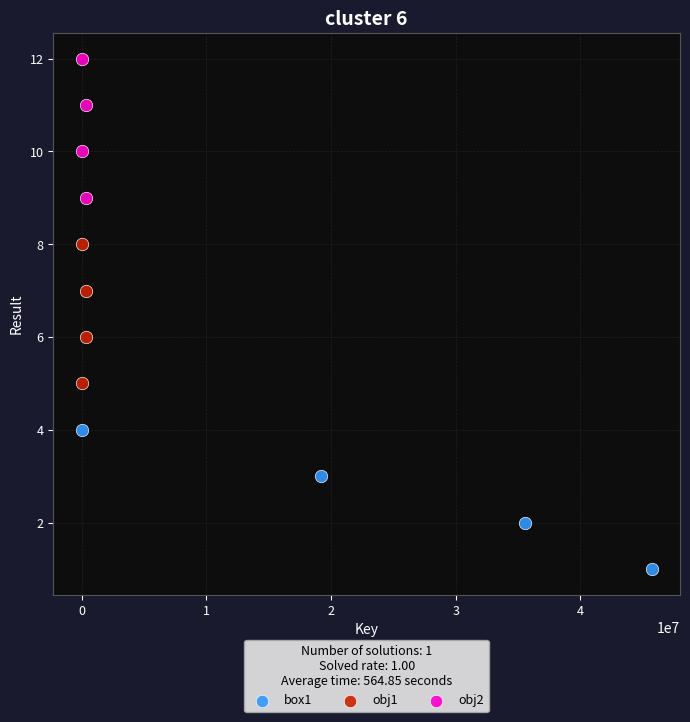

Which series contains the highest Y value?

obj2